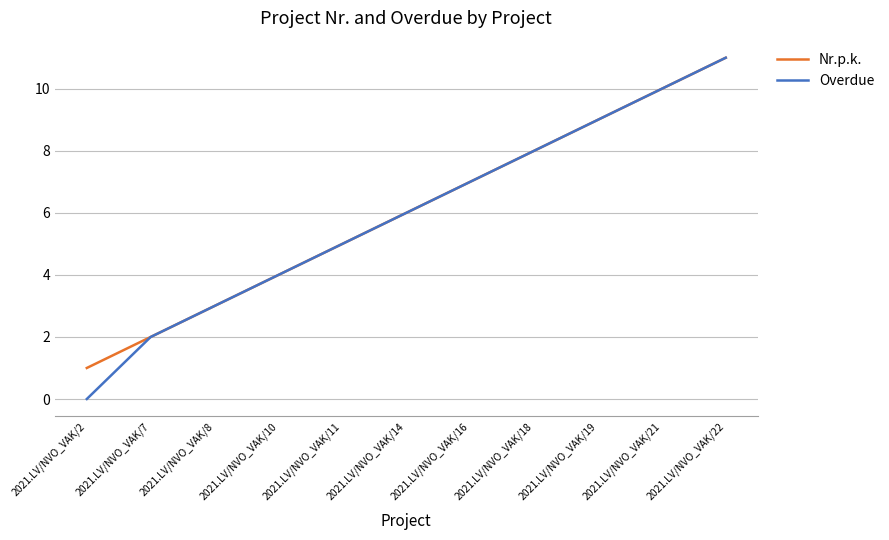

Is the value of Overdue at 2021.LV/NVO_VAK/11 greater than the value of Nr.p.k. at 2021.LV/NVO_VAK/21?

No